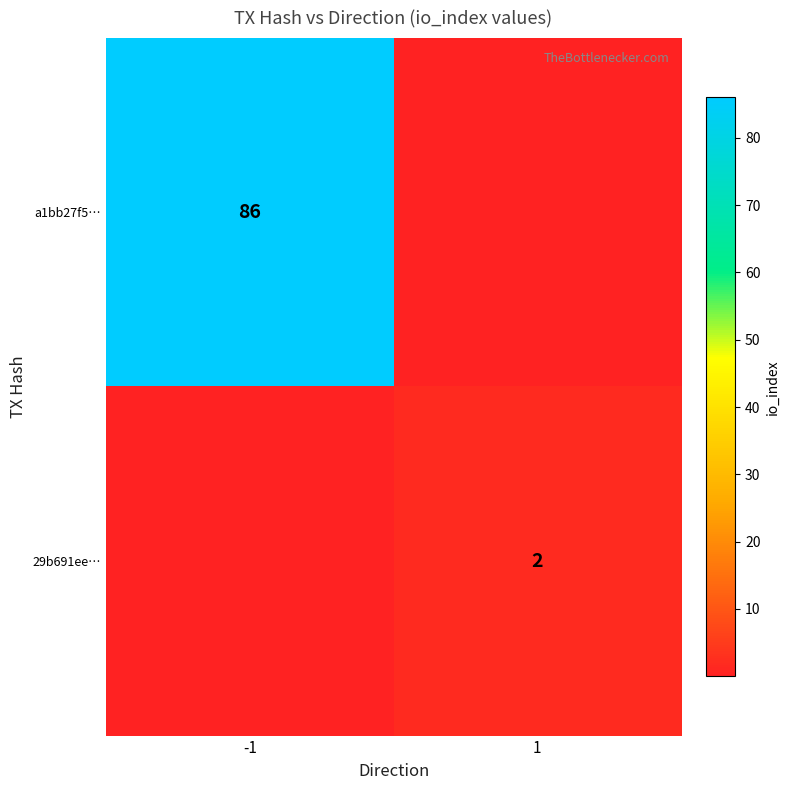

Which series has the largest total across all categories?

a1bb27f5…